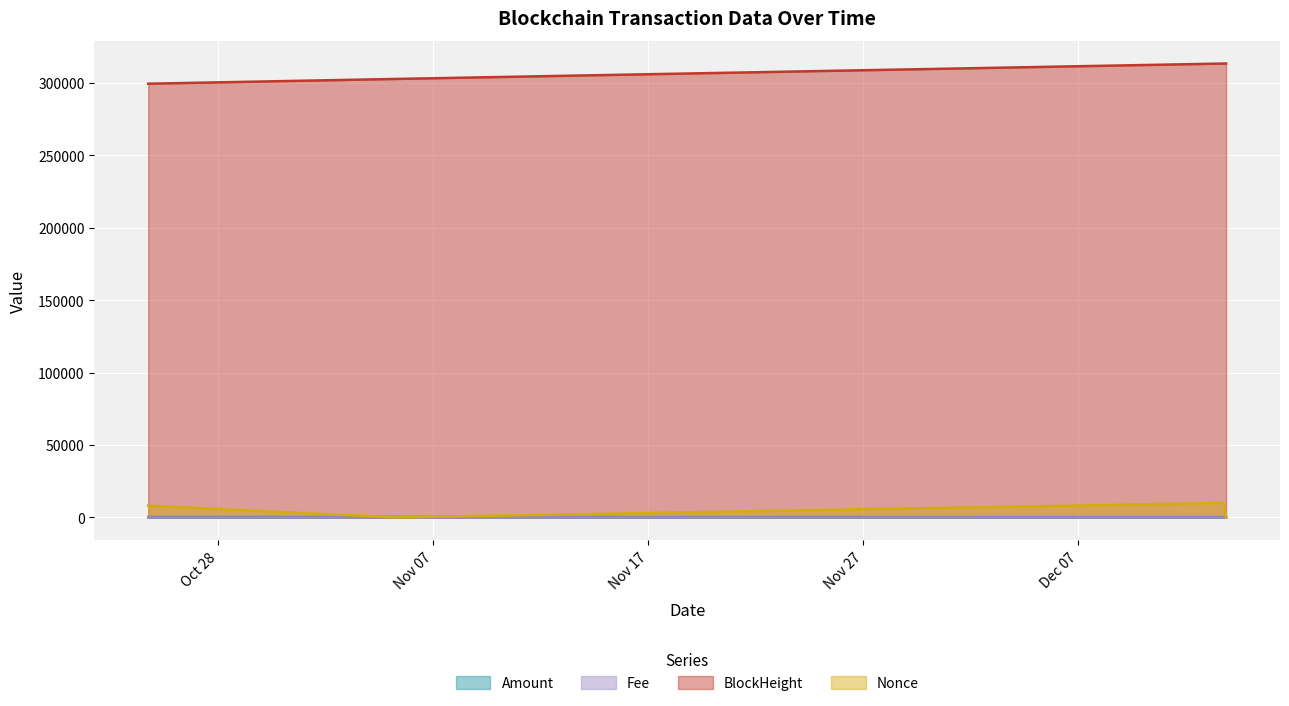

Is the value of BlockHeight at 2023-10-24 18:00:00 greater than the value of Fee at 2023-11-05 06:45:00?

Yes